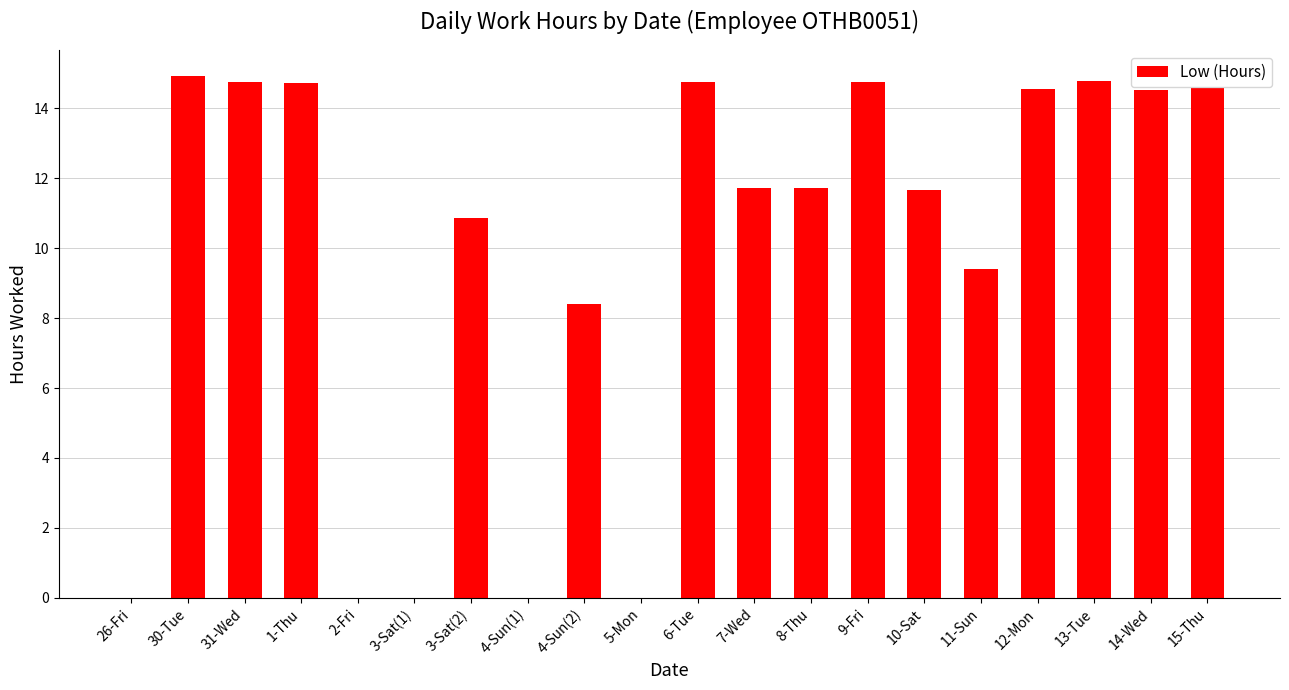

At which label is the value closest to 7?

4-Sun(2)